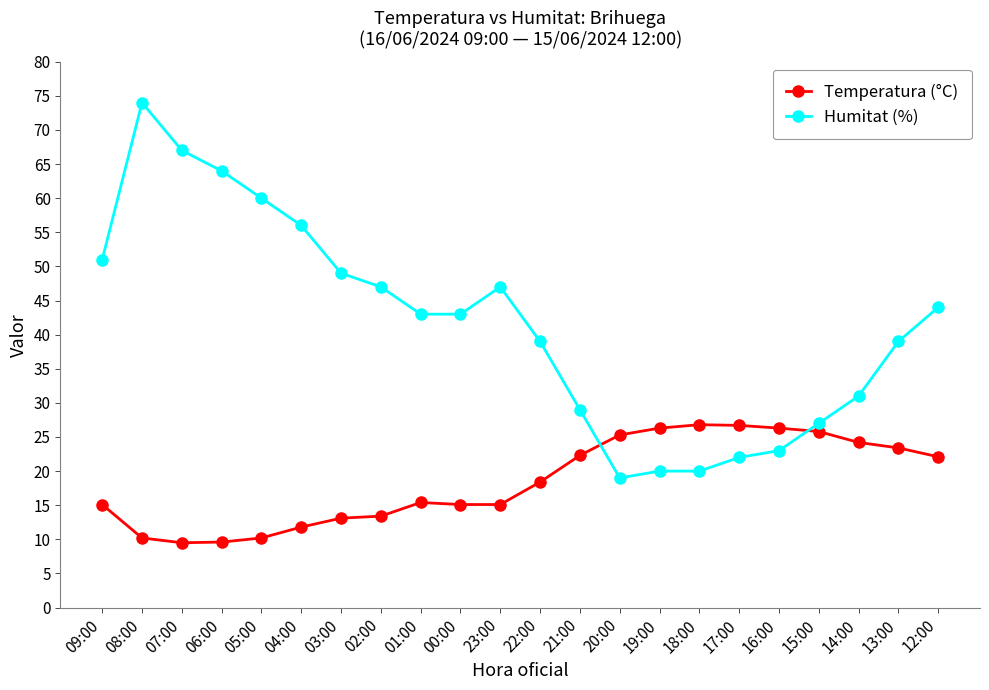

At 14:00, list the series in order from largest to smallest.

Humitat (%), Temperatura (°C)